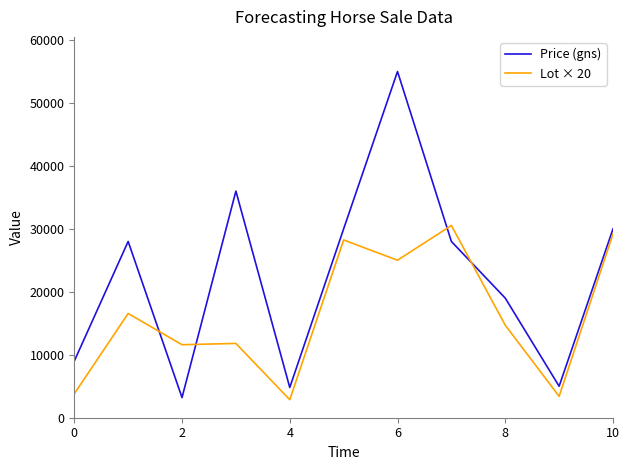

What is the greatest value displayed?

55000